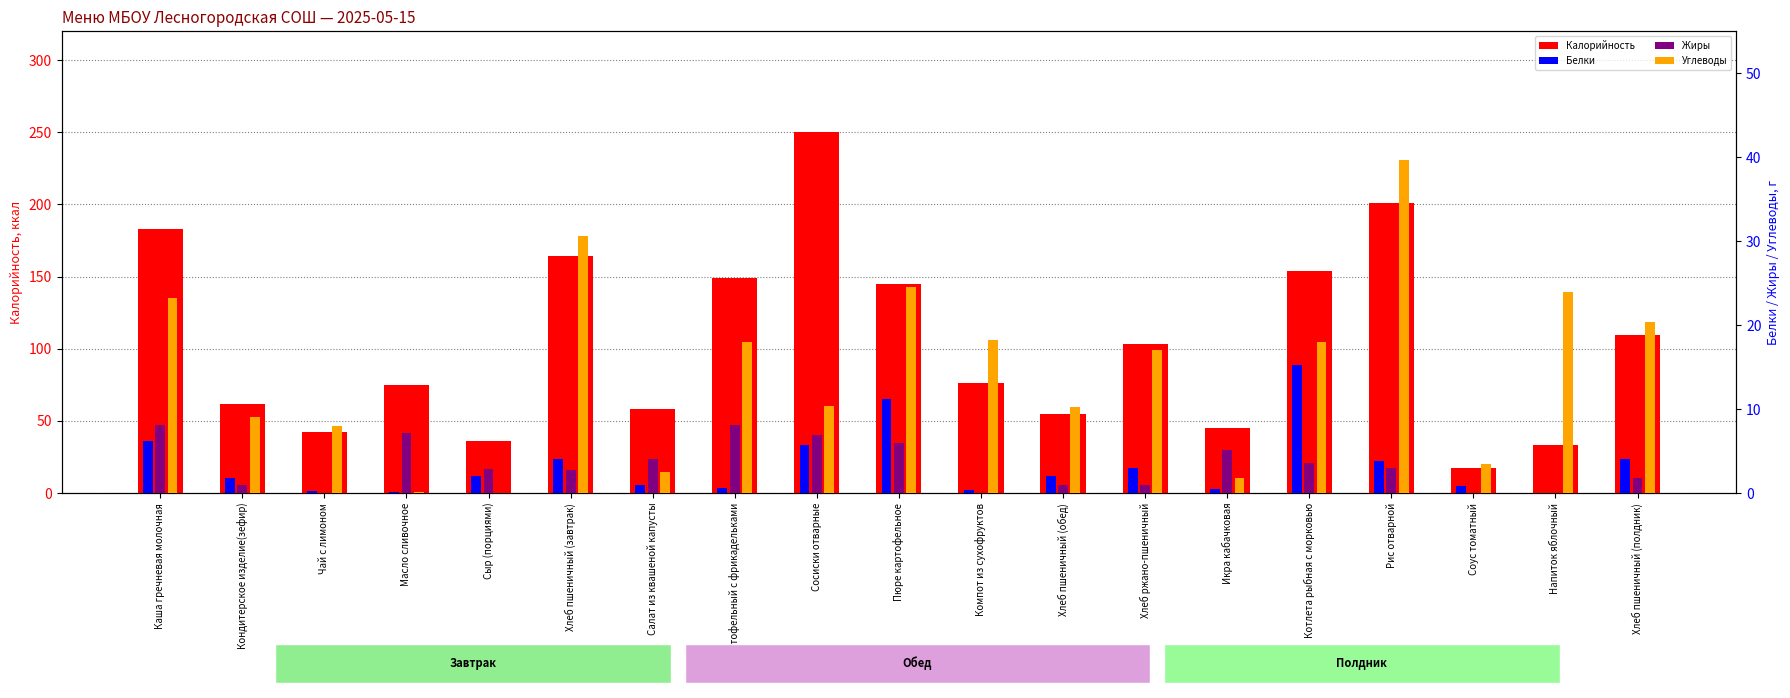

What is the approximate value of Калорийность at Сосиски отварные?

250.0